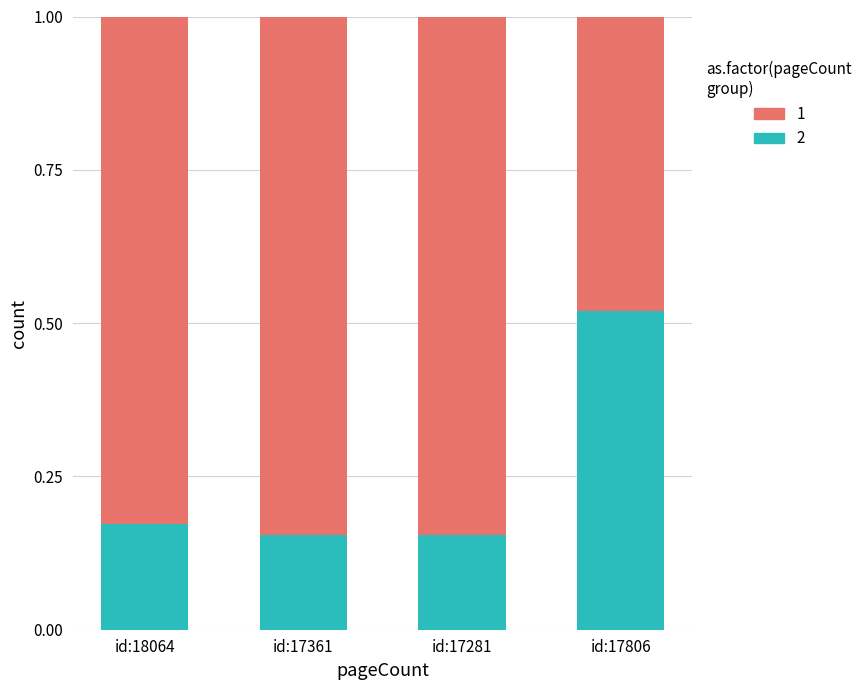

Which category has the highest value in the 2 series?

id:17806